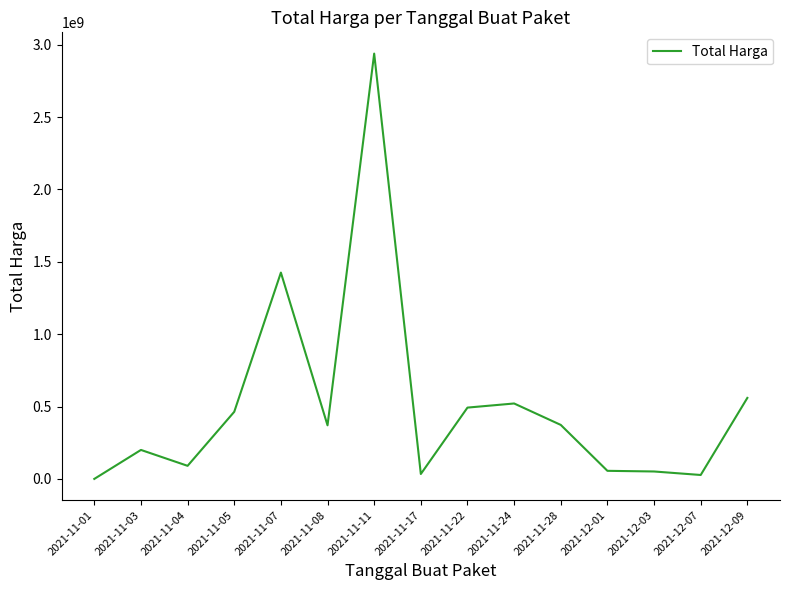

How many distinct data groups are displayed?

1